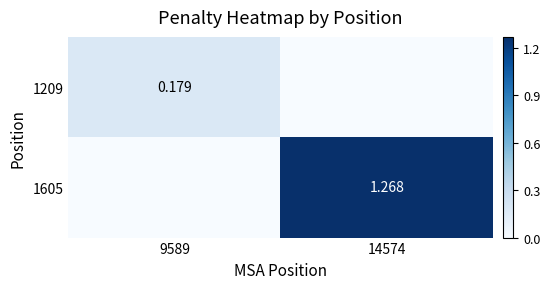

Rank the series by their average value, from lowest to highest.

1209, 1605